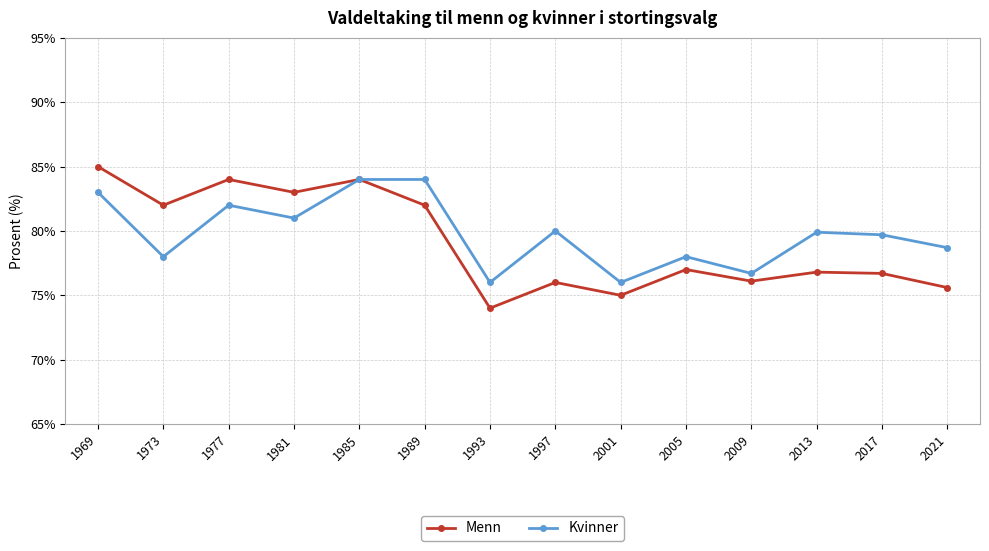

What value does the Menn series have at 2013?

76.8